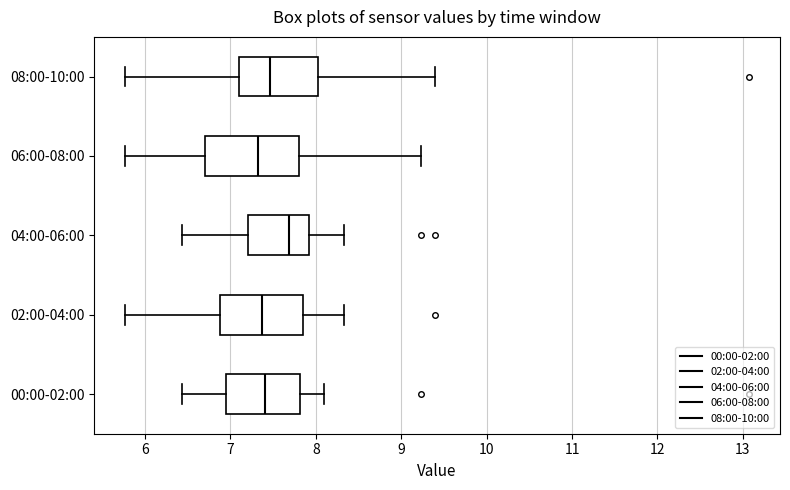

Which box is the widest, from its left edge to its right edge?

06:00-08:00